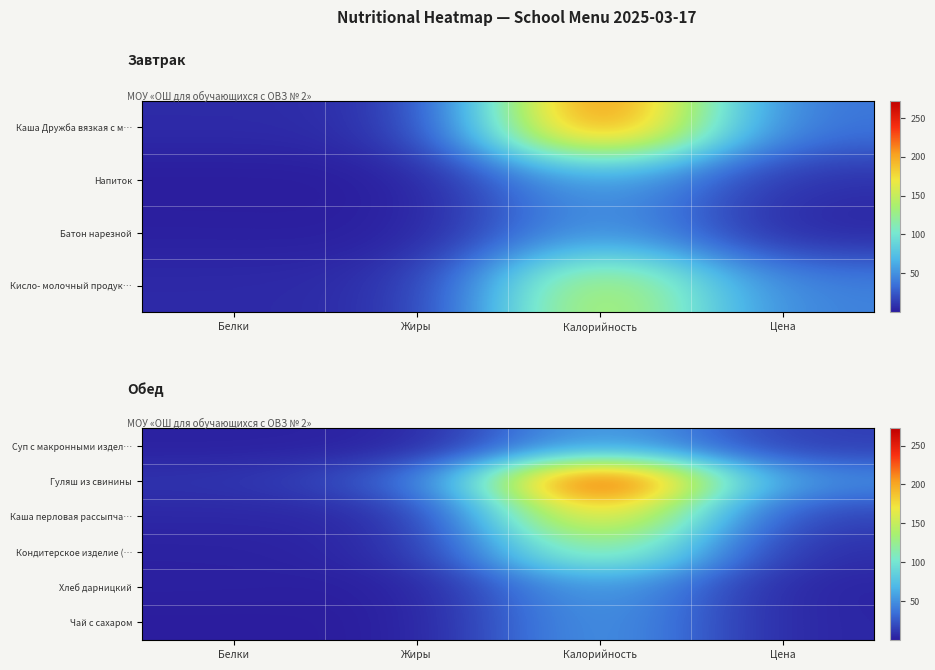

What is the greatest value displayed?

272.0